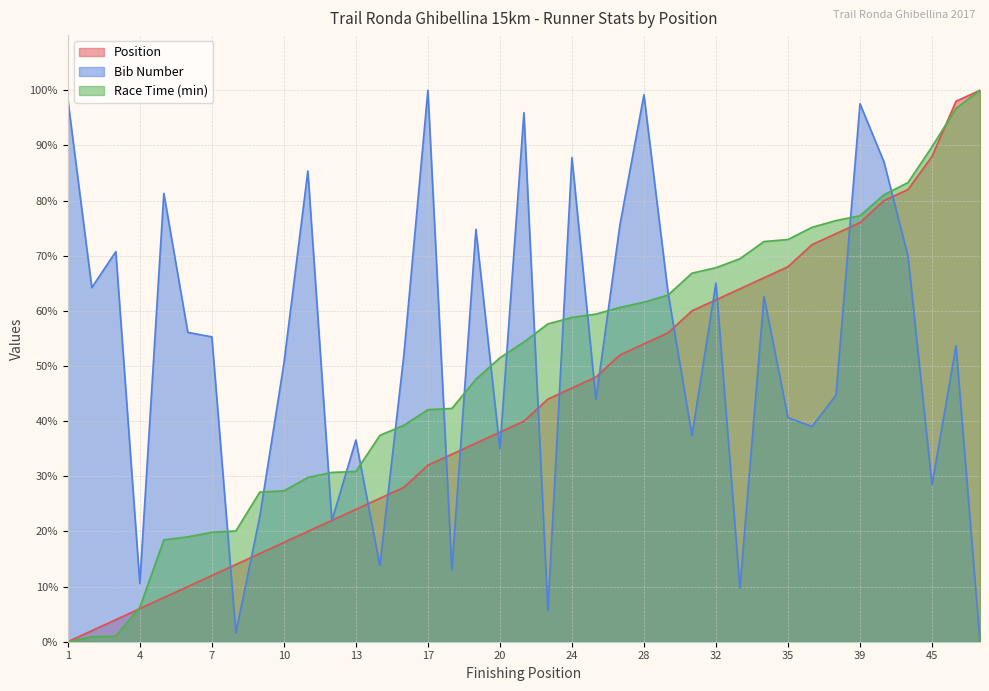

Between 7 and 39, which is larger?

39